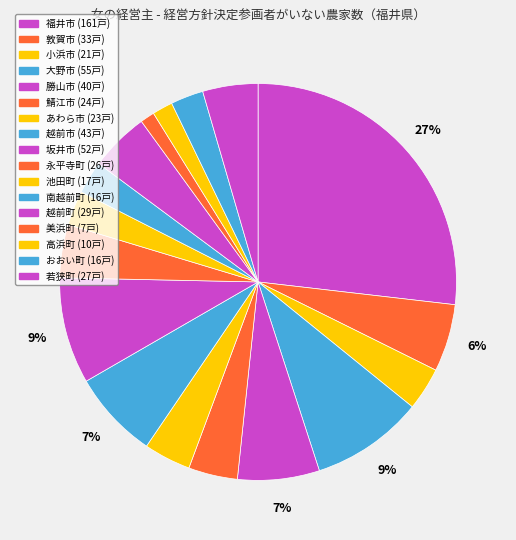

To the nearest percent, what is the difference between the largest and smallest slice percentages?

26%